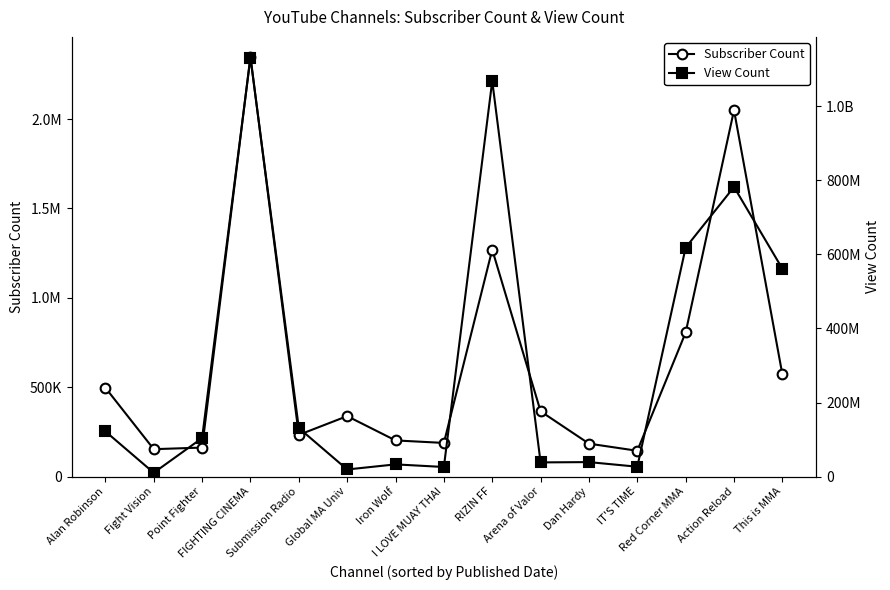

In Subscriber Count, how many points are lower than both neighbors (excluding endpoints)?

4